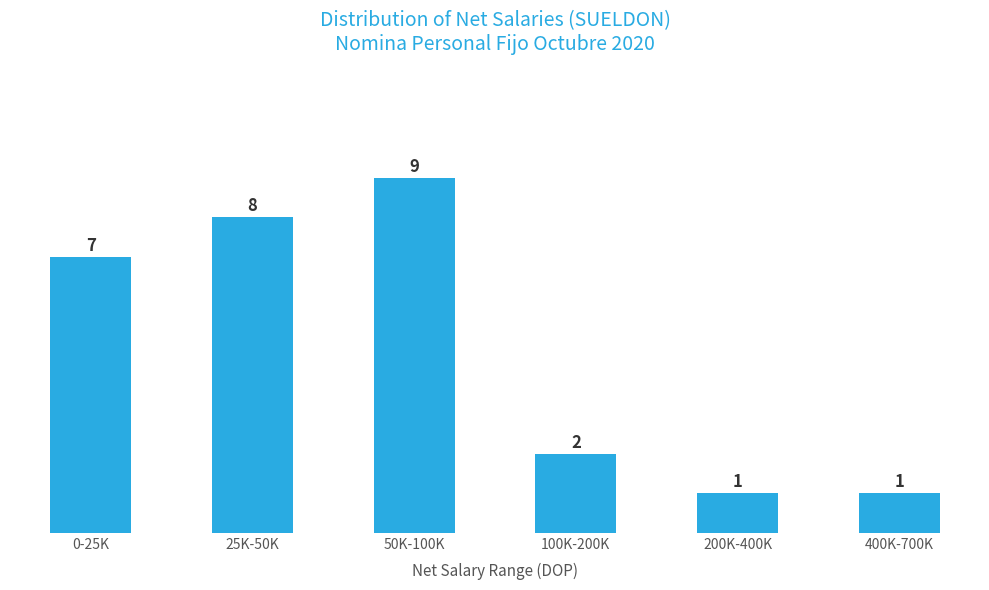

Reading left to right, extract all data points from this chart.

7	8	9	2	1	1